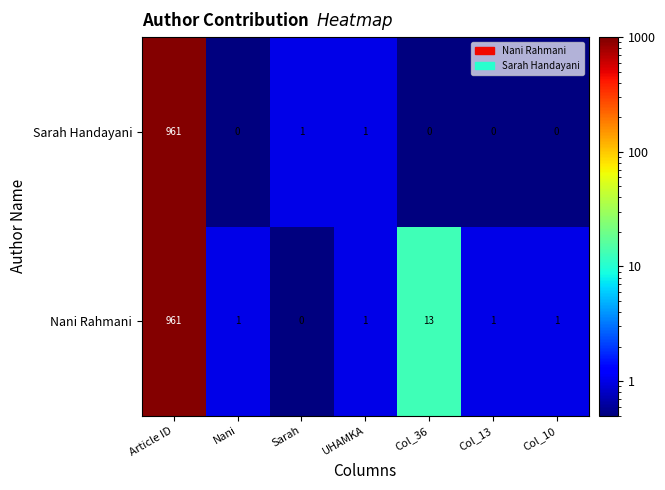

What is the sum of the Nani Rahmani values at Col_13 and Article ID?

962